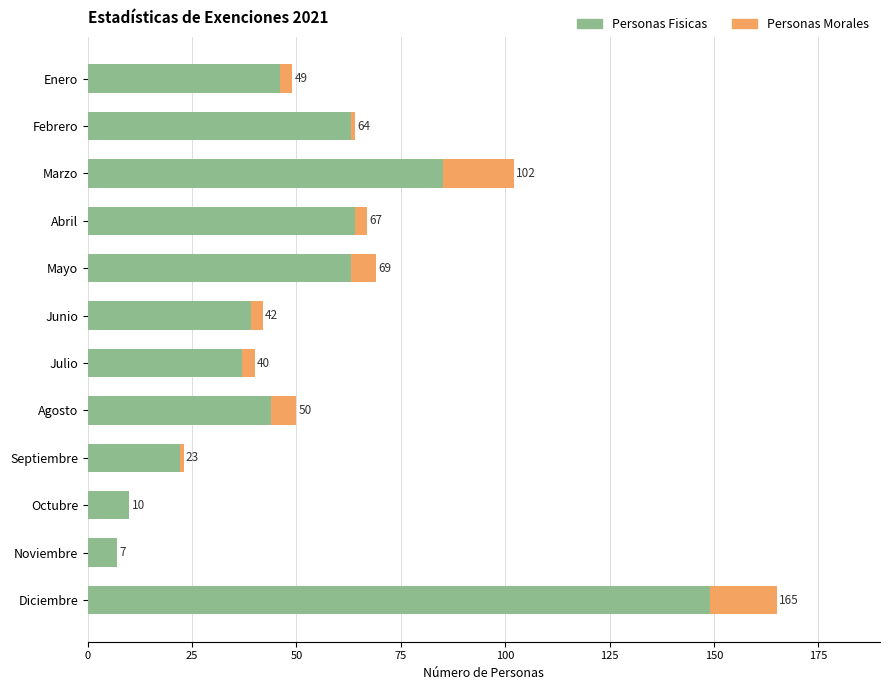

What are all the series names shown in the legend?

Personas Fisicas, Personas Morales